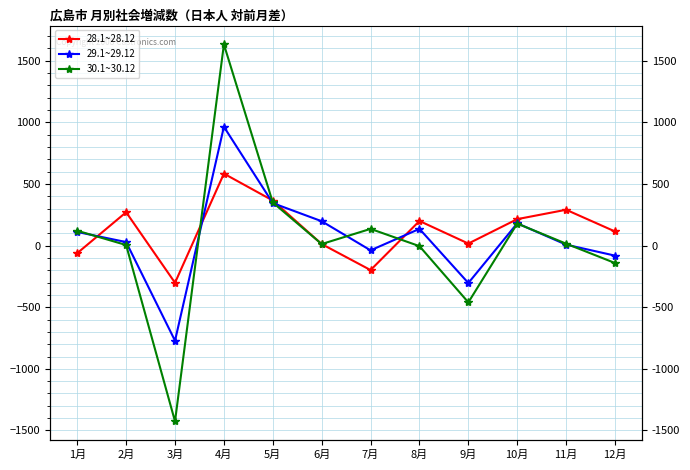

Which category has the highest value in the 28.1~28.12 series?

4月